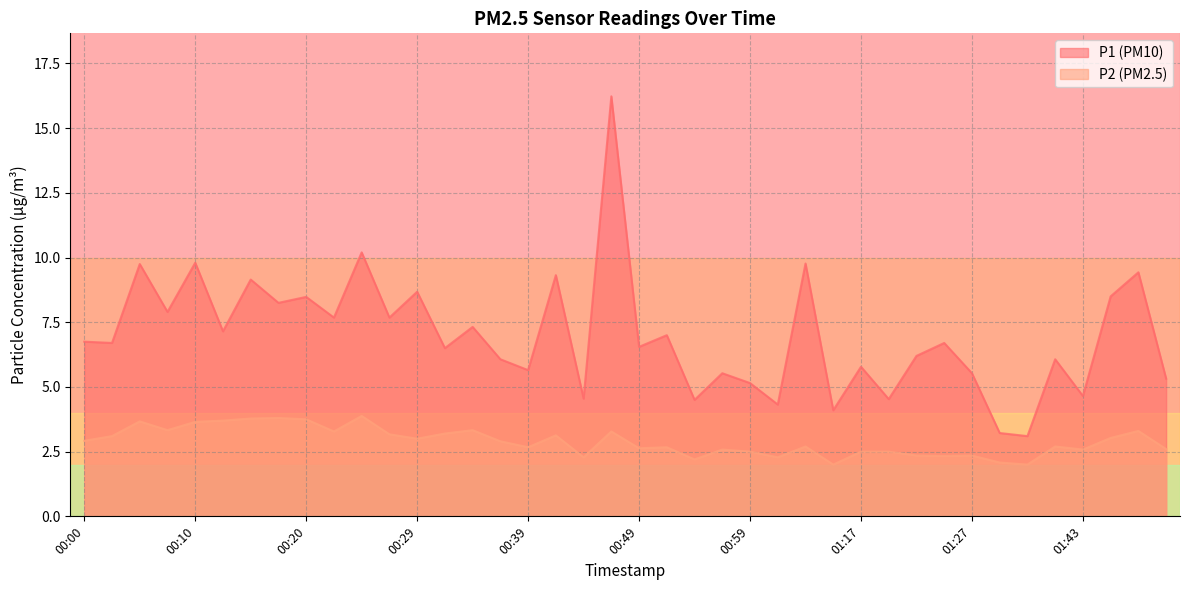

Is it true that P1 equals 4.5 at 01:20?

True